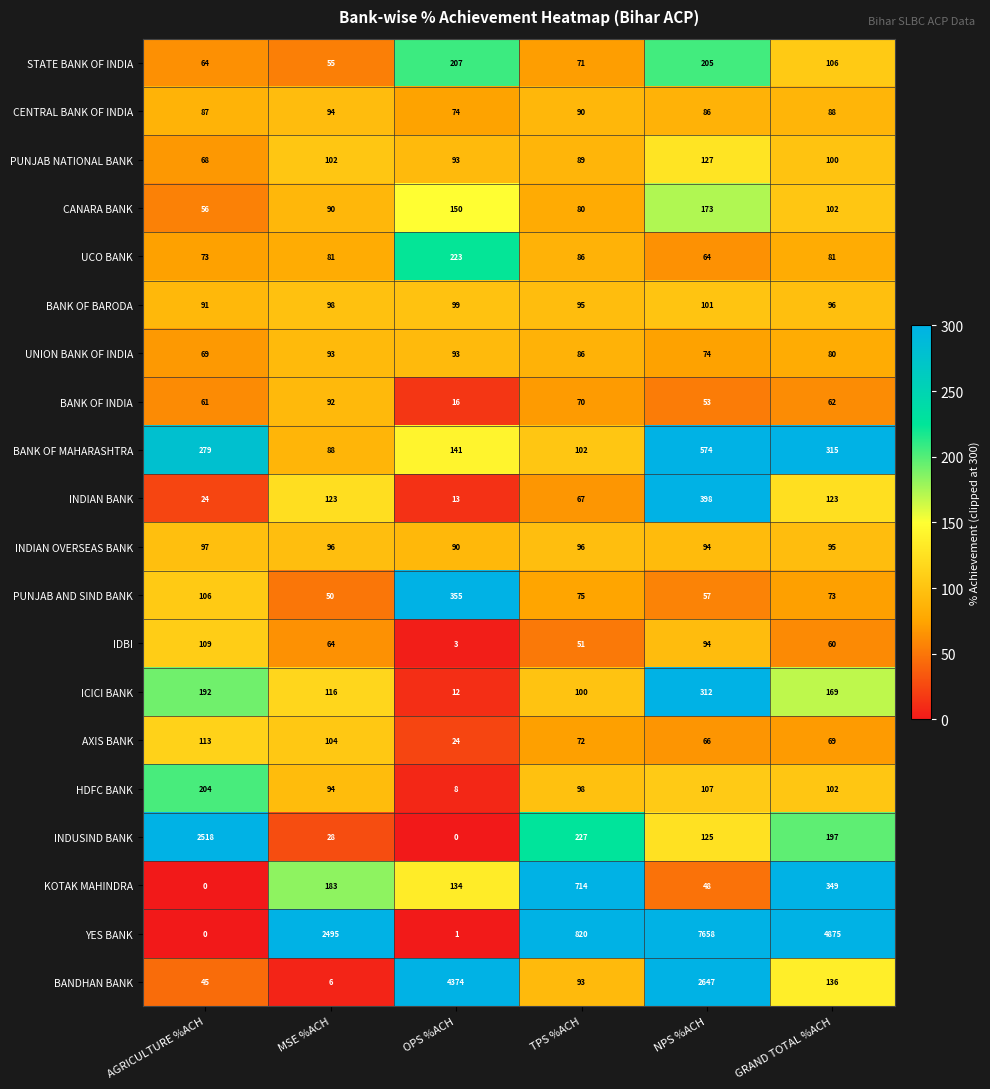

What is the difference between the maximum and second lowest values in the BANK OF BARODA series?

6